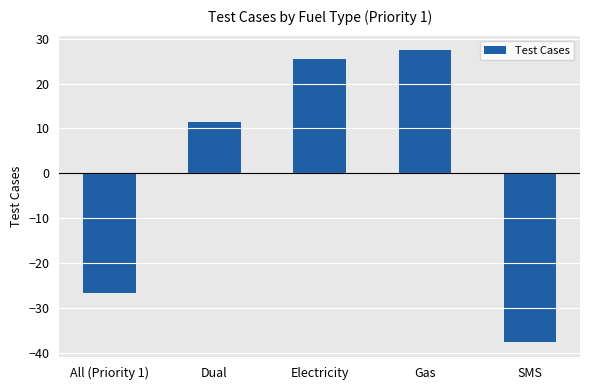

Are the bars grouped side by side (vs. stacked)?

No